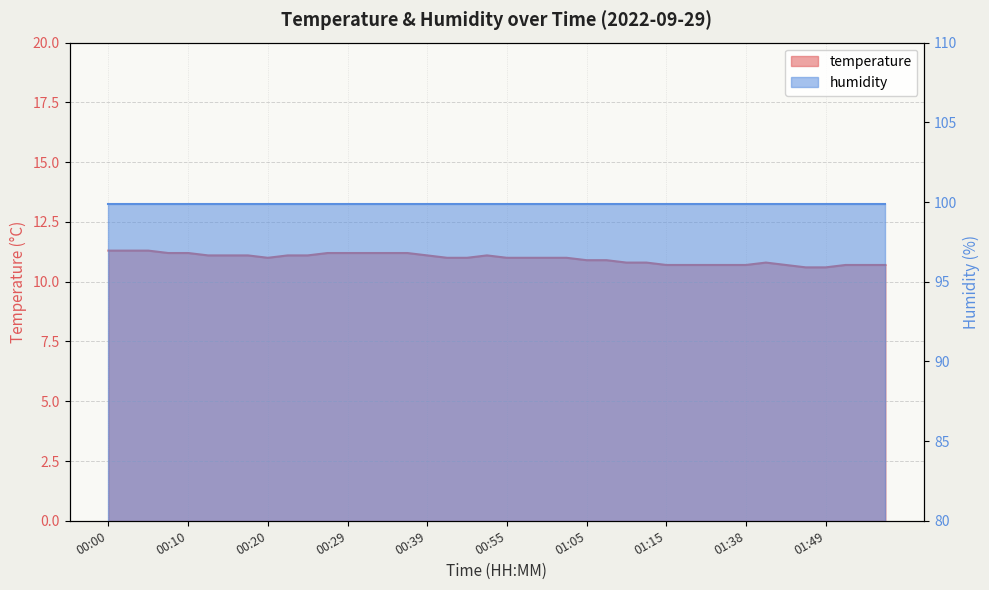

Reading right to left, what are all the values shown in this chart?

10.7	10.7	10.7	10.6	10.6	10.7	10.8	10.7	10.7	10.7	10.7	10.7	10.8	10.8	10.9	10.9	11.0	11.0	11.0	11.0	11.1	11.0	11.0	11.1	11.2	11.2	11.2	11.2	11.2	11.1	11.1	11.0	11.1	11.1	11.1	11.2	11.2	11.3	11.3	11.3